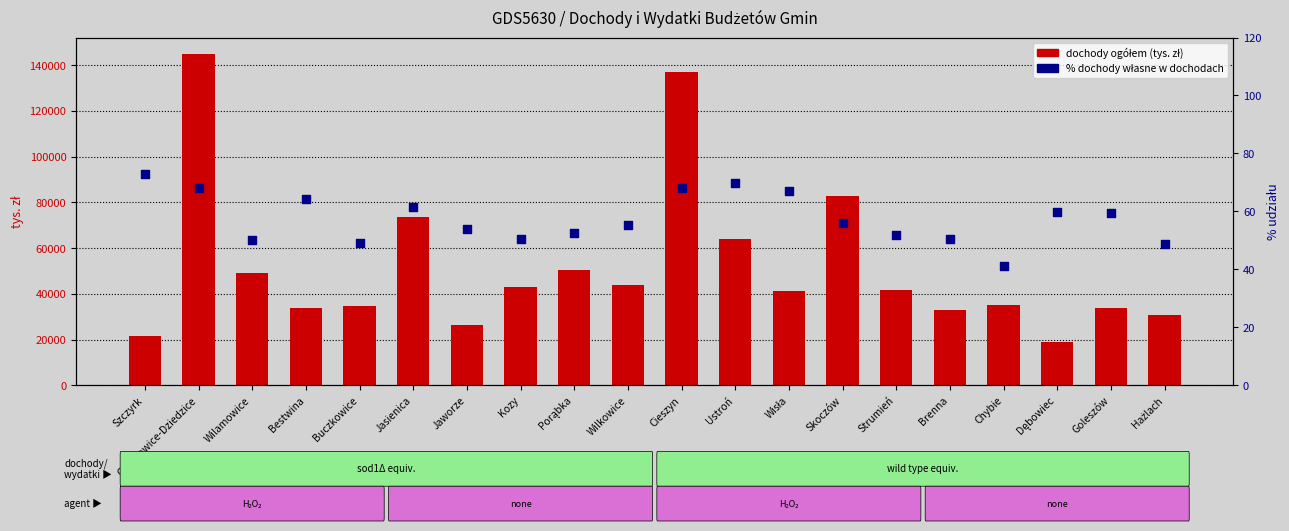

Which series contains the lowest Y value?

% dochody własne